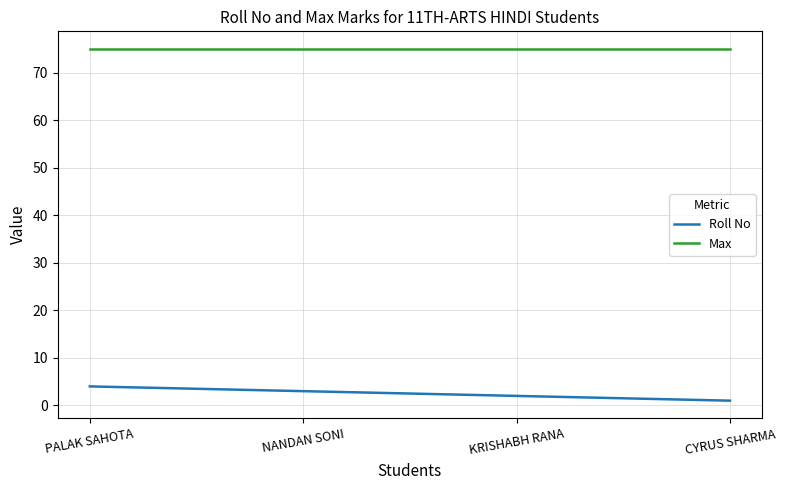

What is the spread (max minus min) of values at NANDAN SONI?

72